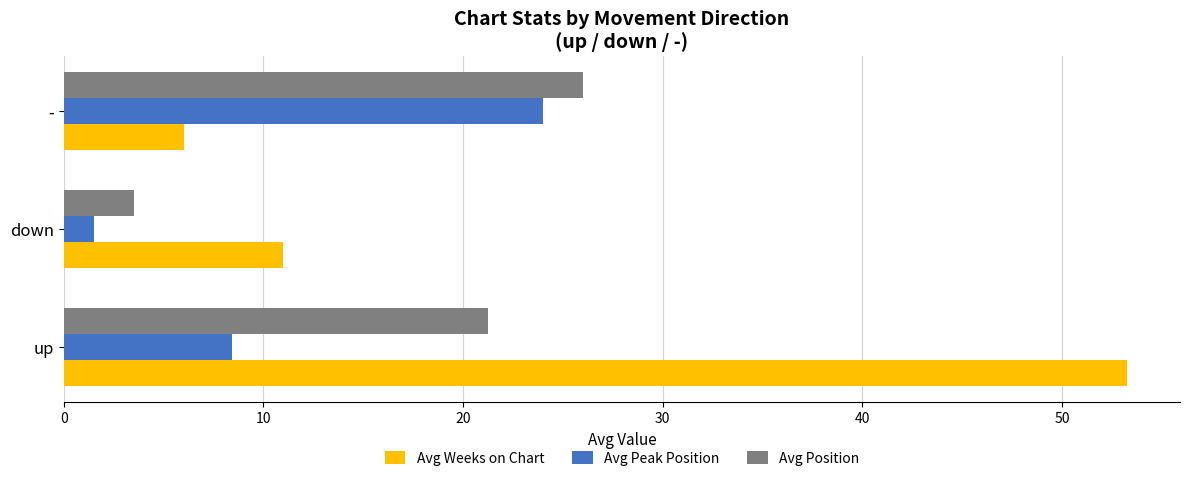

Read the Avg Weeks on Chart value at up.

53.2